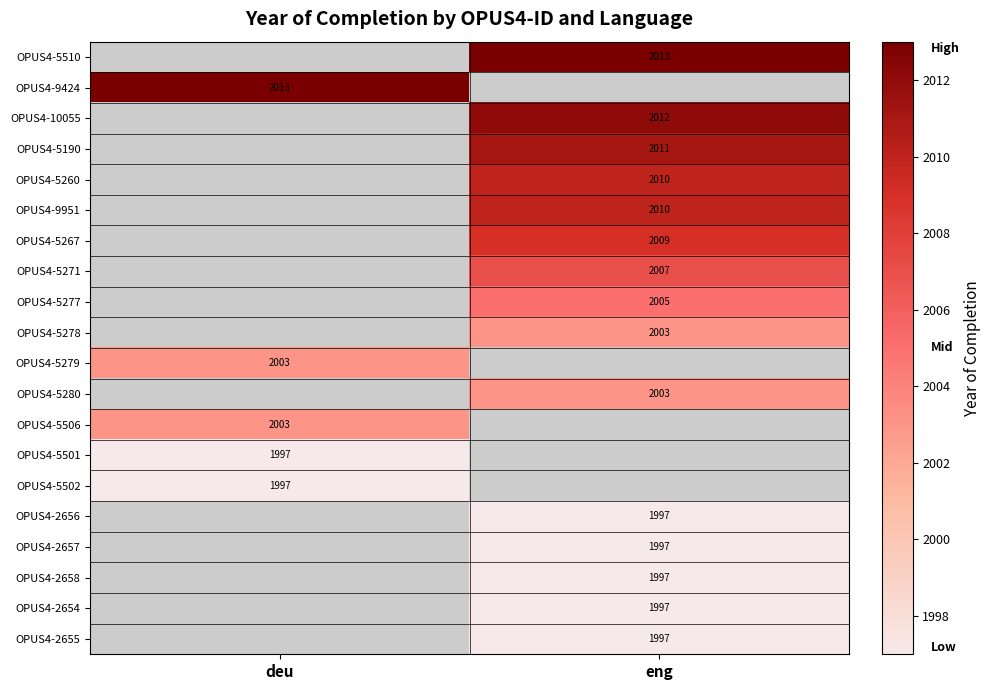

True or false: OPUS4-5506 has a value of 2003 at deu.

True